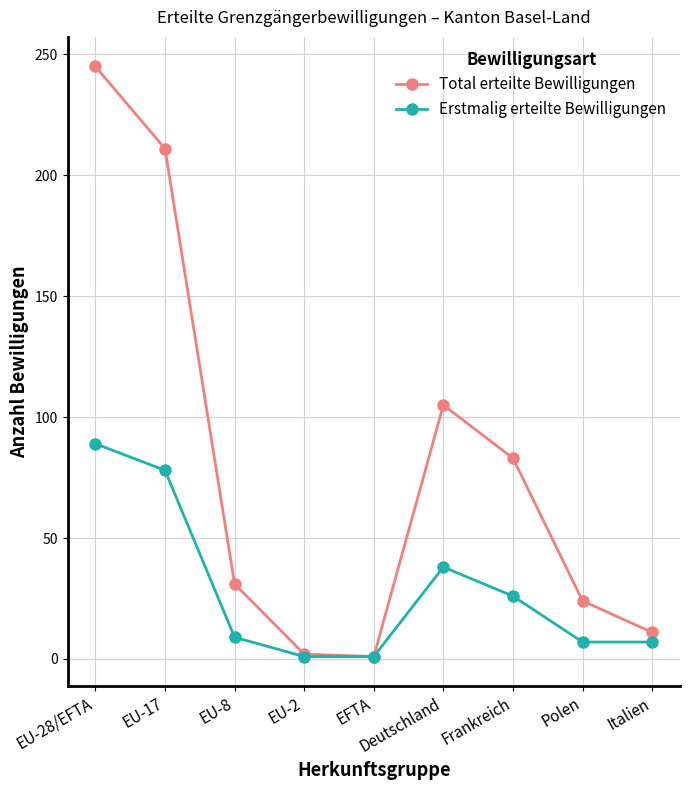

What is the label of the 8th point from the left?

Polen